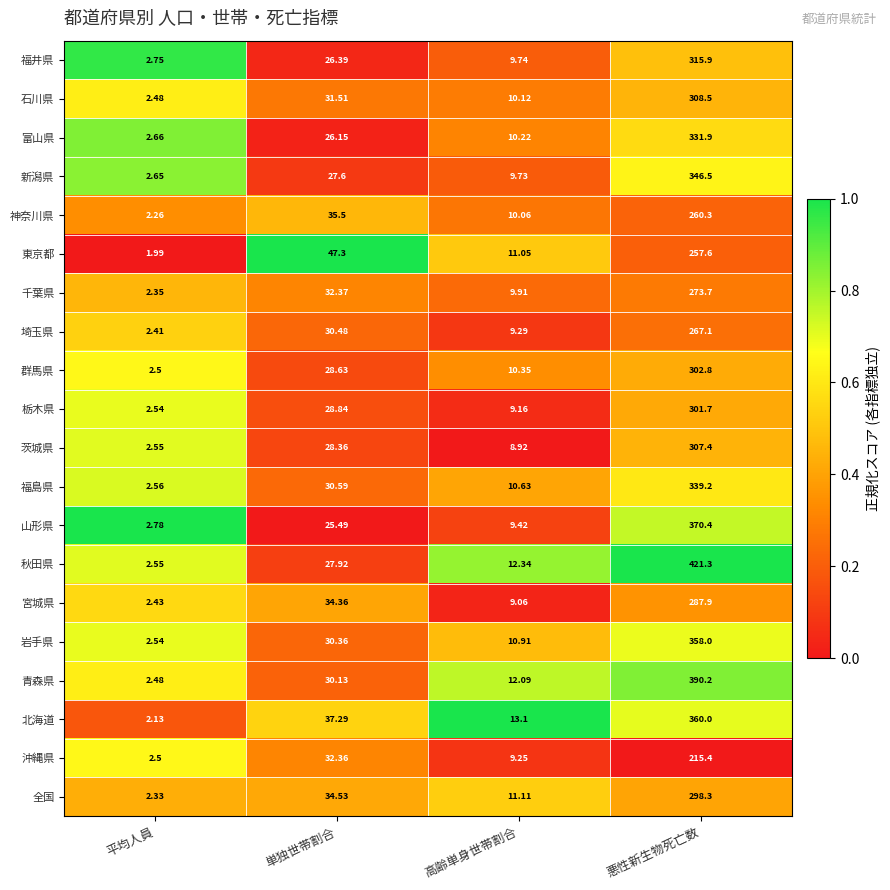

At which label is 石川県 closest to 155?

単独世帯割合